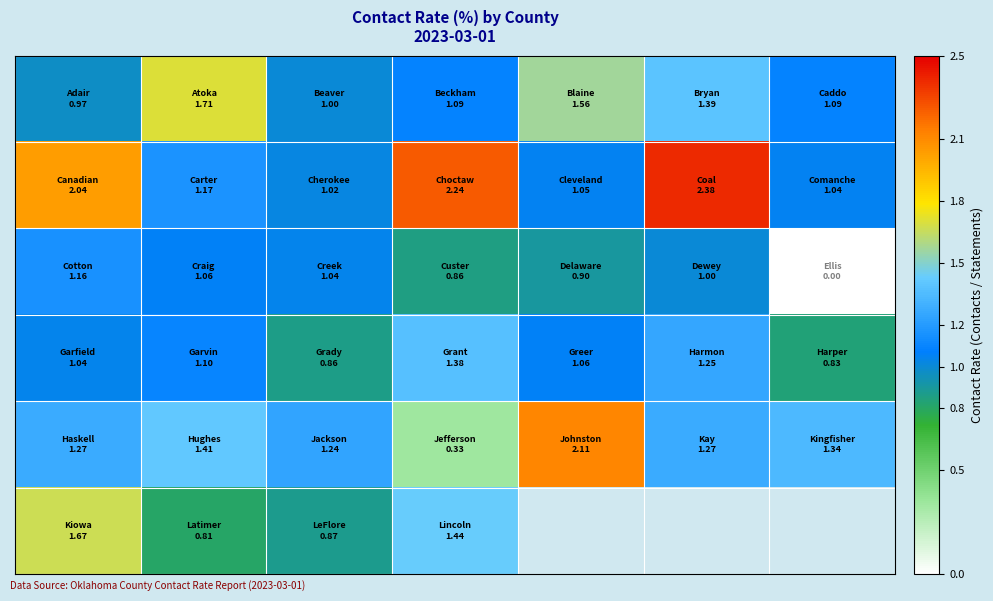

Between 0 and 2, which is larger?

2